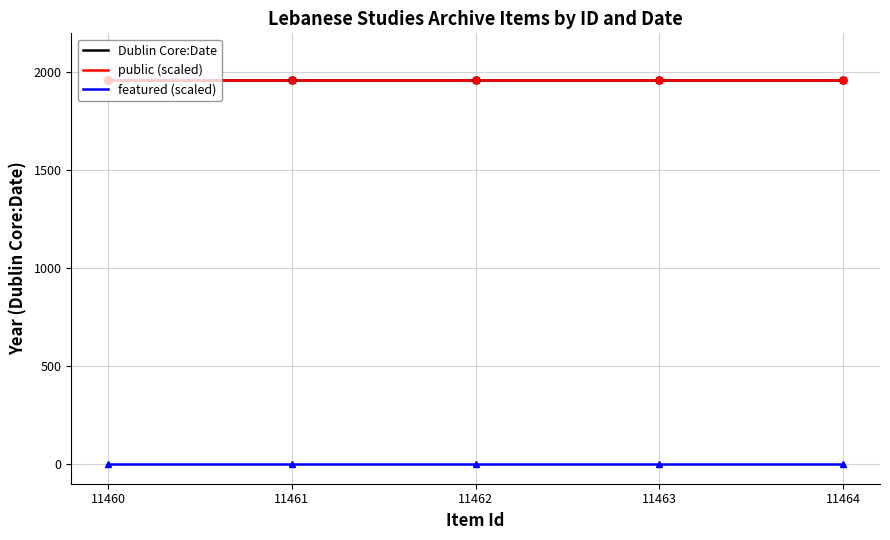

What is the value of the public (scaled) point at the 5th from the left?

1963